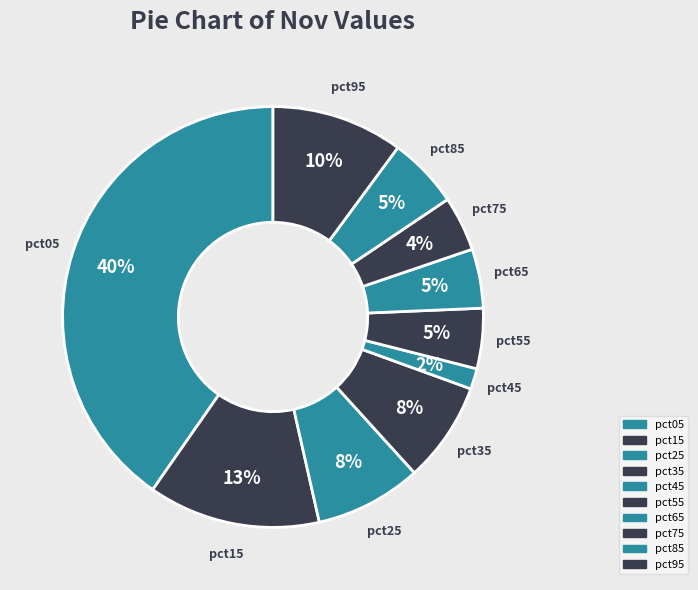

What percentage do pct15 and pct35 together represent?

20.9%